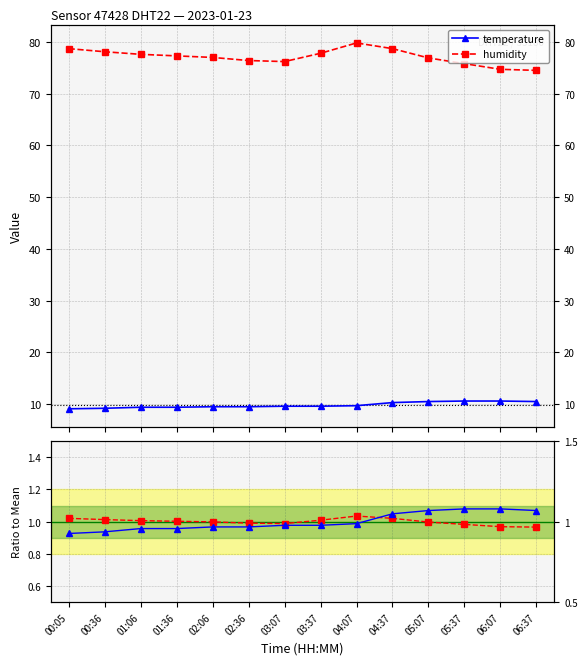

How many intersections are there between temperature ratio and humidity ratio?

1